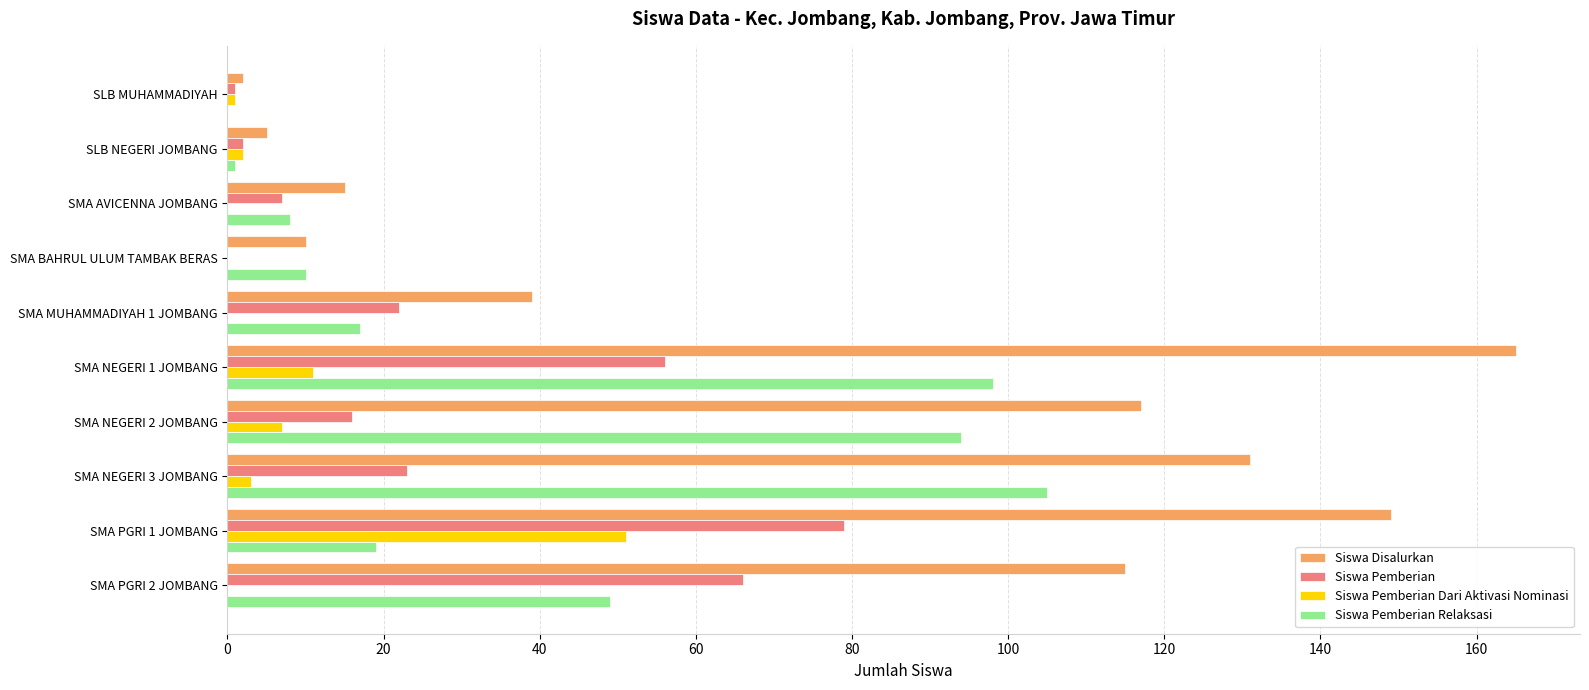

The value of Siswa Pemberian at SMA PGRI 1 JOMBANG is 79. True or false?

True